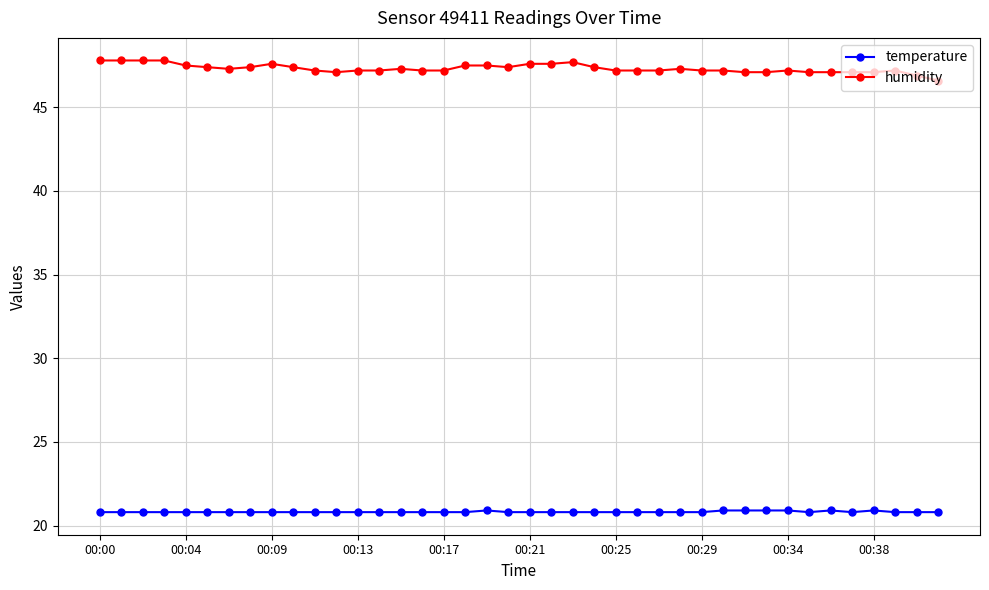

Does the chart display data point markers on the line(s)?

Yes